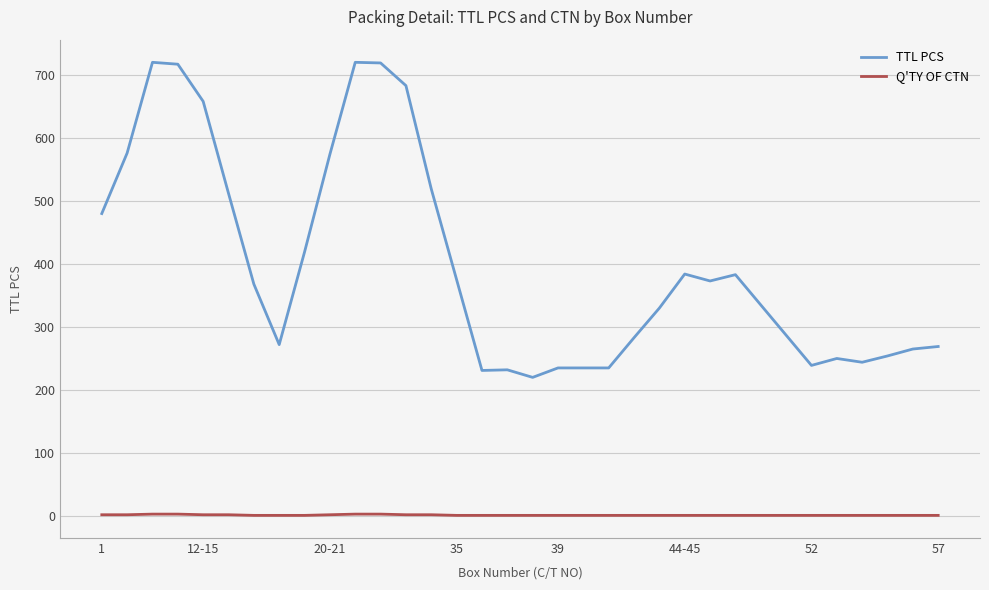

List the series in order of their peak value, lowest first.

Q'TY OF CTN, TTL PCS